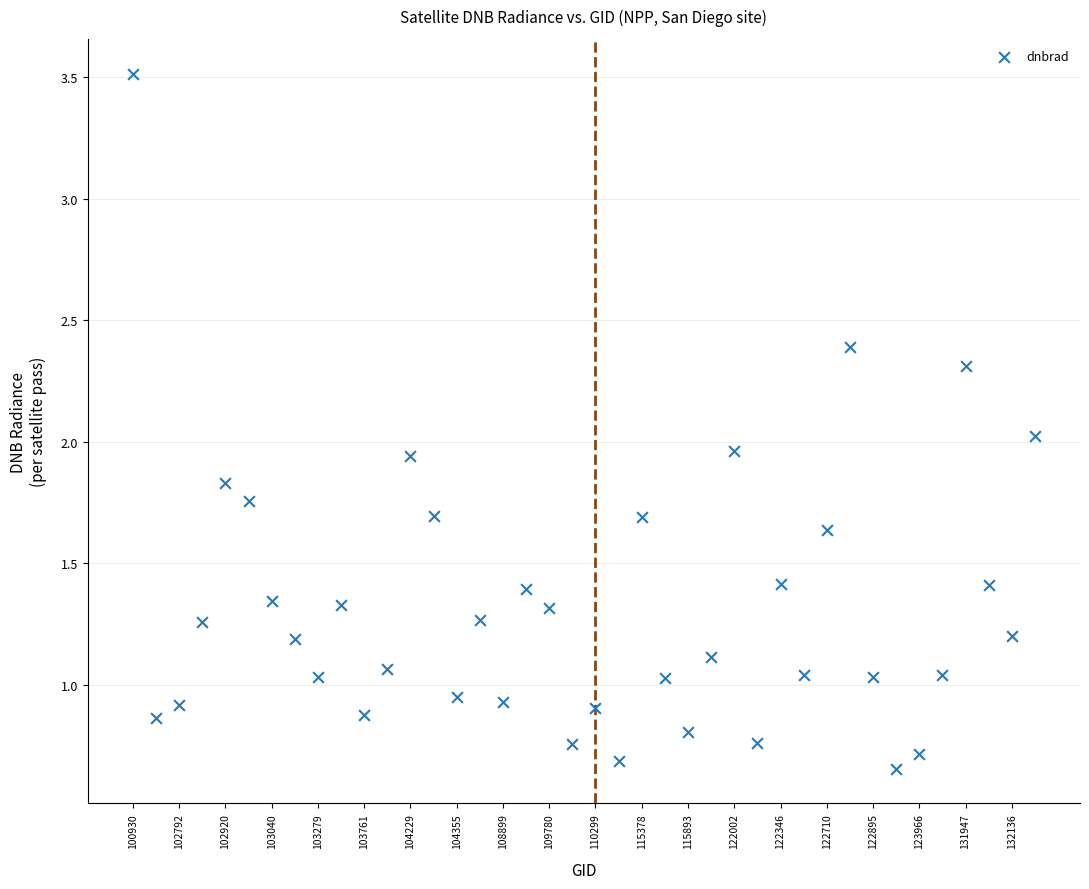

What is the range of Y values (max minus min)?

2.9